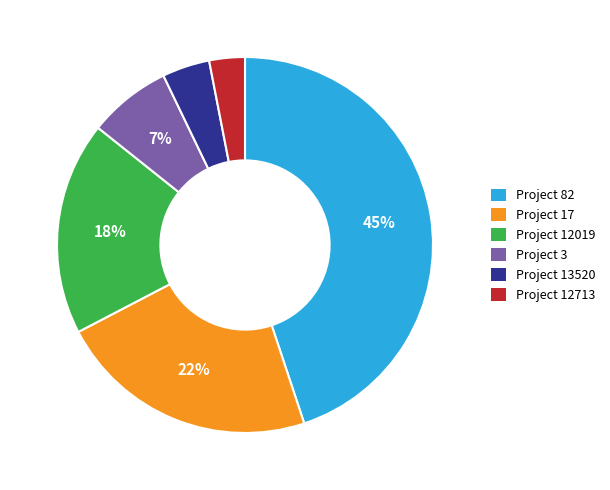

To the nearest percent, what is the difference between the largest and smallest slice percentages?

42%